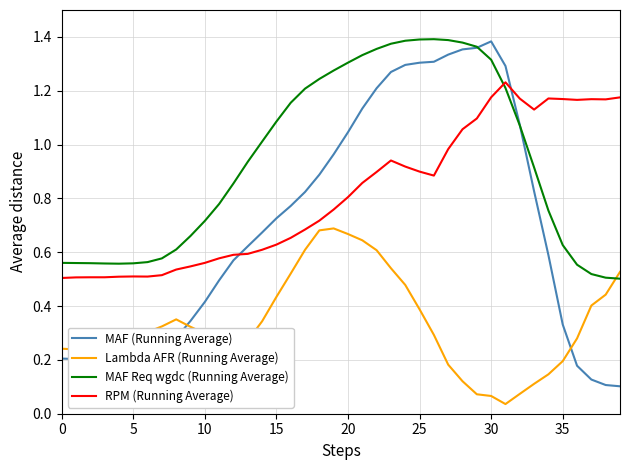

After their last crossing, which series has the higher values: Lambda AFR (Running Average) or MAF Req wgdc (Running Average)?

Lambda AFR (Running Average)